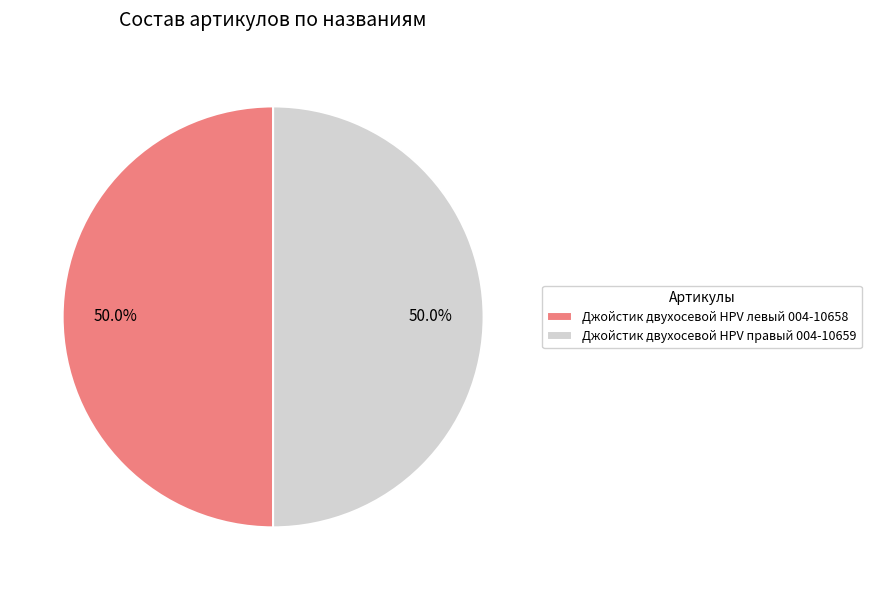

What percentage is NOT represented by Джойстик двухосевой HPV левый 004-10658?

50.0%